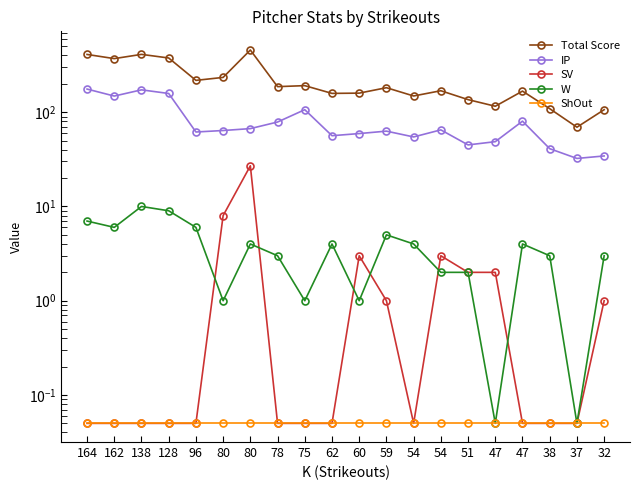

What is the sum of all SV values?

47.6